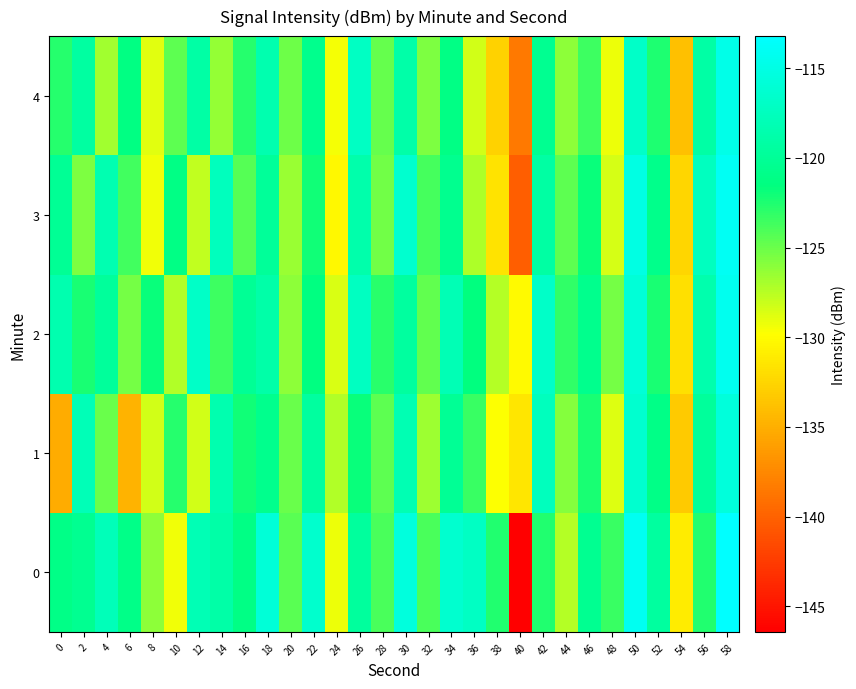

Reading right to left, what are all the values shown in this chart?

0: 58=-113.2	56=-122.6	54=-131.0	52=-119.5	50=-114.2	48=-123.4	46=-120.4	44=-127.4	42=-122.6	40=-146.4	38=-122.6	36=-117.1	34=-116.4	32=-123.9	30=-115.5	28=-123.9	26=-119.6	24=-129.2	22=-116.5	20=-124.4	18=-115.9	16=-121.2	14=-119.0	12=-118.1	10=-129.3	8=-126.1	6=-121.0	4=-117.8	2=-120.4	0=-121.0
1: 58=-115.6	56=-119.8	54=-133.2	52=-121.0	50=-116.4	48=-128.7	46=-122.3	44=-125.9	42=-117.6	40=-131.5	38=-129.8	36=-123.4	34=-120.1	32=-126.7	30=-118.2	28=-124.5	26=-121.8	24=-127.3	22=-119.5	20=-125.0	18=-120.7	16=-122.1	14=-118.5	12=-128.4	10=-122.8	8=-128.3	6=-134.7	4=-125.0	2=-118.0	0=-135.2
2: 58=-114.3	56=-118.6	54=-131.8	52=-122.4	50=-115.9	48=-125.3	46=-120.7	44=-123.1	42=-116.8	40=-130.2	38=-127.4	36=-121.6	34=-118.1	32=-124.7	30=-119.5	28=-122.9	26=-117.3	24=-128.6	22=-121.4	20=-126.1	18=-118.8	16=-120.2	14=-123.5	12=-116.9	10=-127.3	8=-121.8	6=-125.4	4=-119.7	2=-122.3	0=-118.5
3: 58=-113.9	56=-117.4	54=-132.5	52=-120.8	50=-115.1	48=-128.4	46=-121.9	44=-124.6	42=-119.3	40=-140.2	38=-131.6	36=-127.1	34=-120.5	32=-123.8	30=-116.4	28=-125.2	26=-118.7	24=-130.3	22=-122.1	20=-126.5	18=-119.9	16=-124.3	14=-117.5	12=-127.8	10=-121.2	8=-129.4	6=-123.7	4=-118.3	2=-125.6	0=-120.1
4: 58=-114.7	56=-119.1	54=-133.9	52=-122.5	50=-116.8	48=-129.2	46=-123.5	44=-126.1	42=-120.4	40=-138.5	38=-132.7	36=-128.3	34=-121.2	32=-125.6	30=-118.9	28=-124.8	26=-117.2	24=-129.5	22=-120.7	20=-125.1	18=-118.5	16=-122.8	14=-126.4	12=-119.1	10=-124.5	8=-128.9	6=-121.3	4=-126.8	2=-119.4	0=-122.7